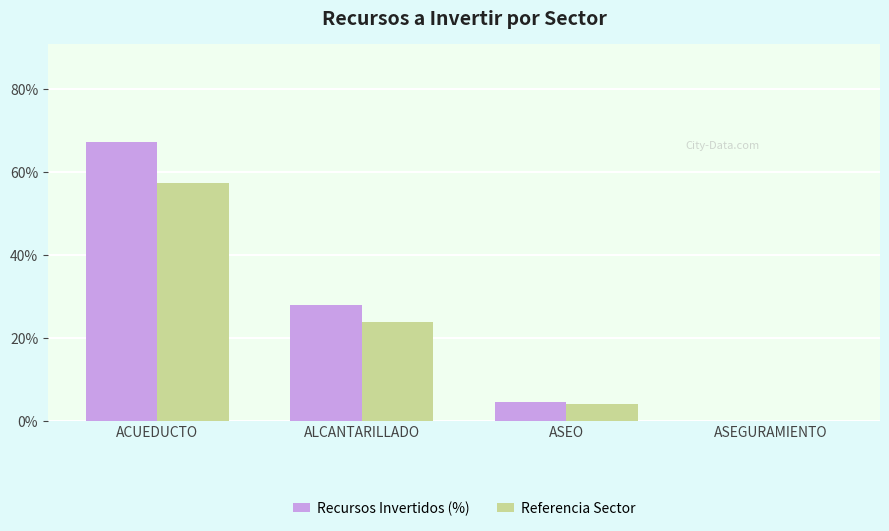

How many categories are shown in the chart?

4